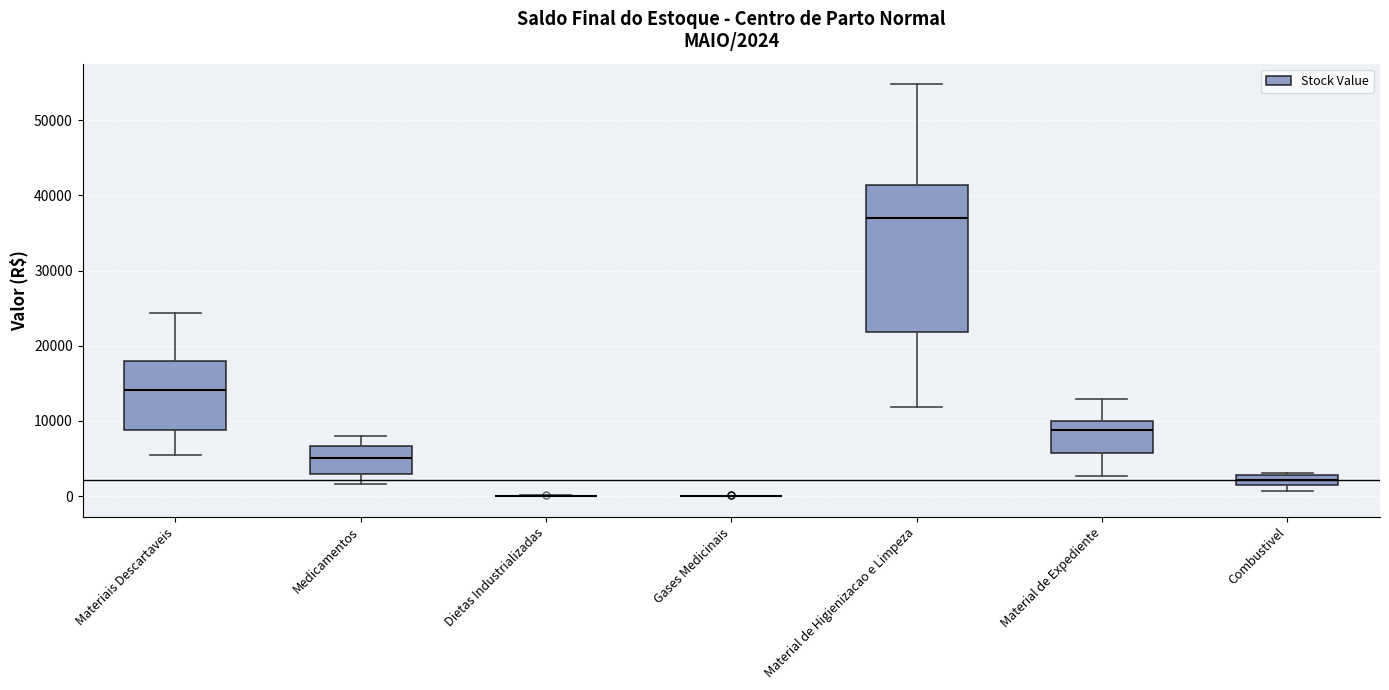

Which box is the tallest, from its lower edge to its upper edge?

Material de Higienizacao e Limpeza